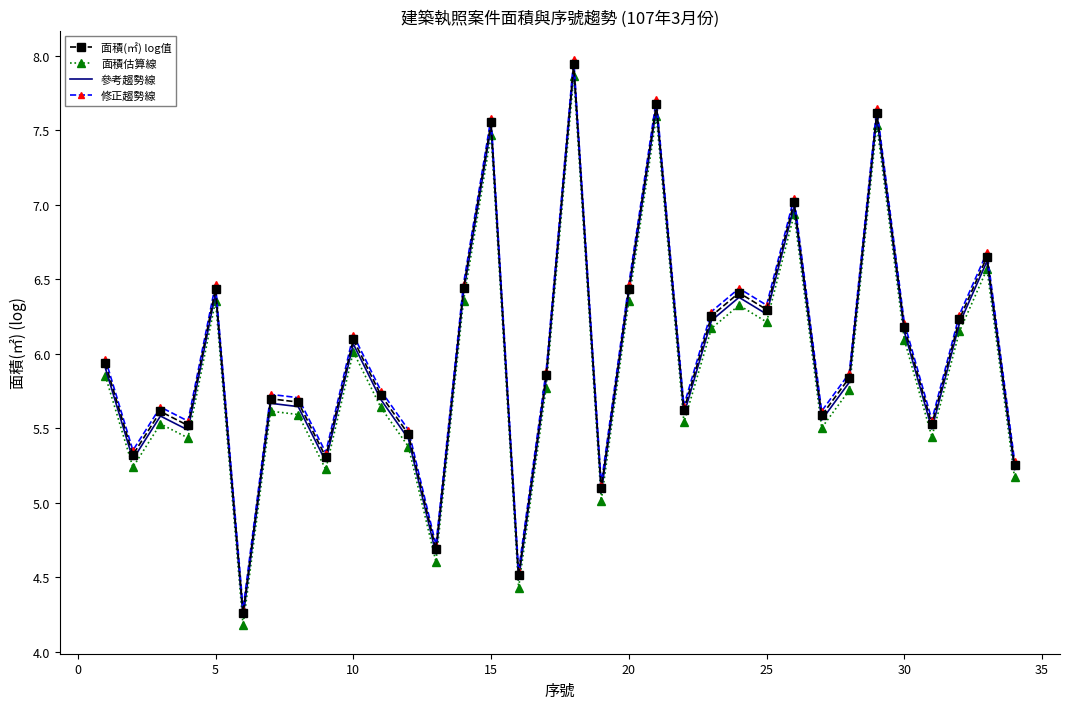

True or false: 面積估算線 and 參考趨勢線 intersect in this chart.

False